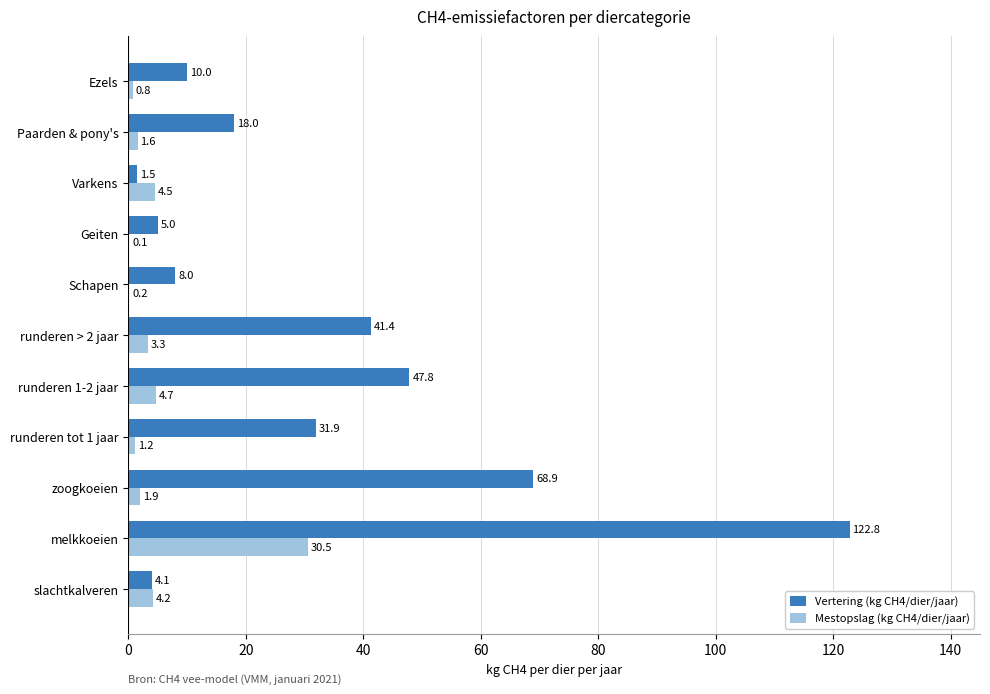

At which label is Mestopslag (kg CH4/dier/jaar) closest to 15?

runderen 1-2 jaar